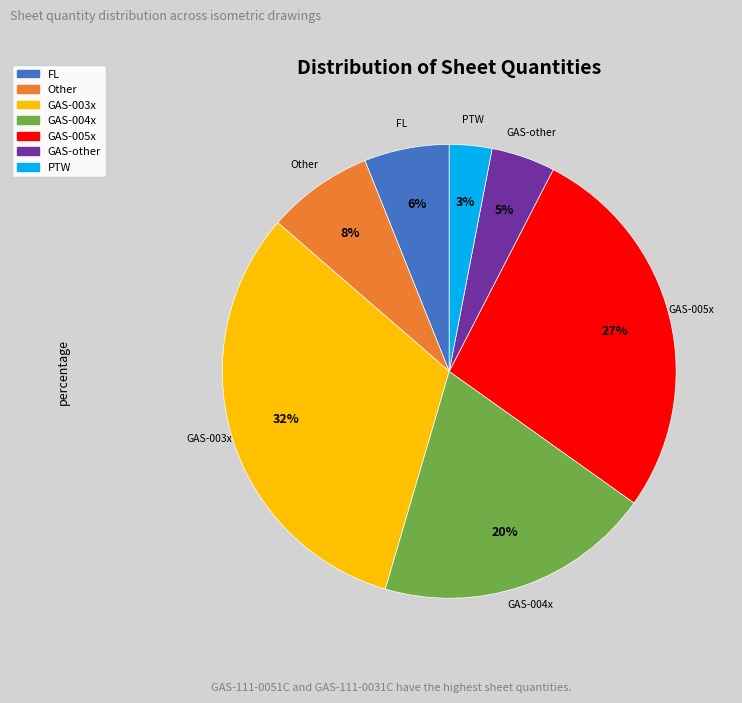

Does any single category account for the majority?

No